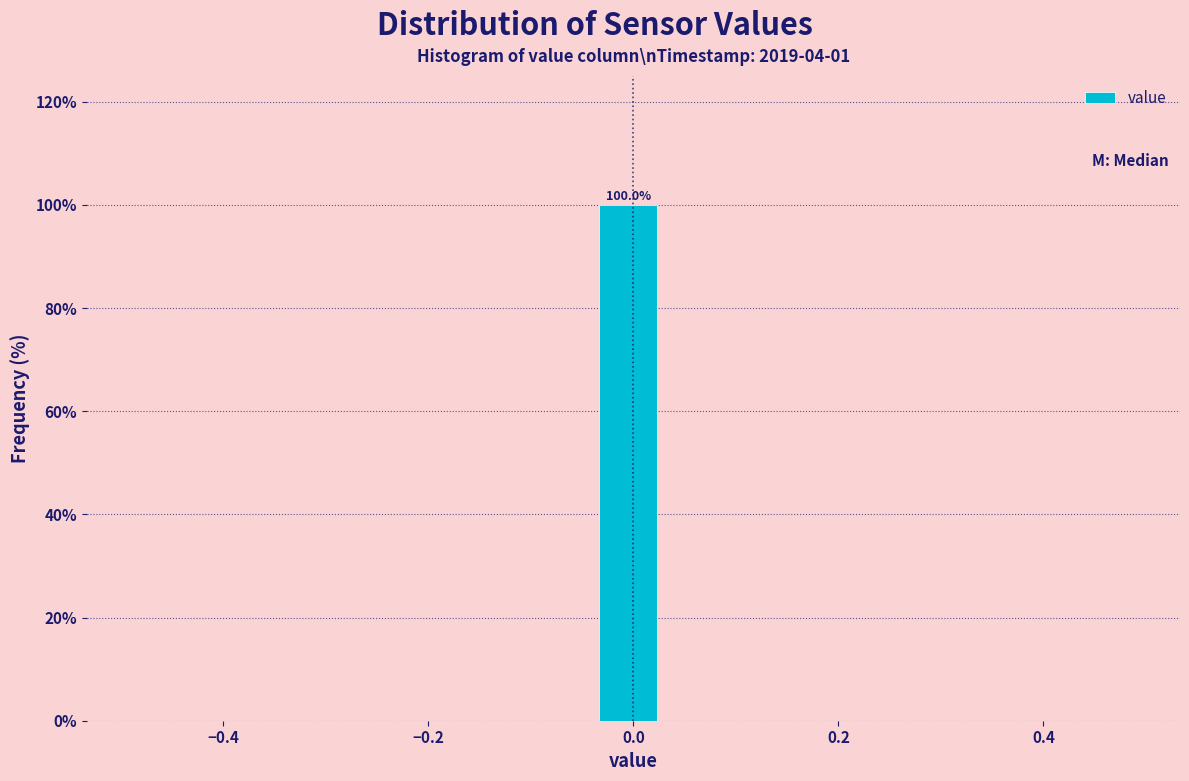

Read against the x-axis, roughly where is the centre of the tallest bar?

0.00